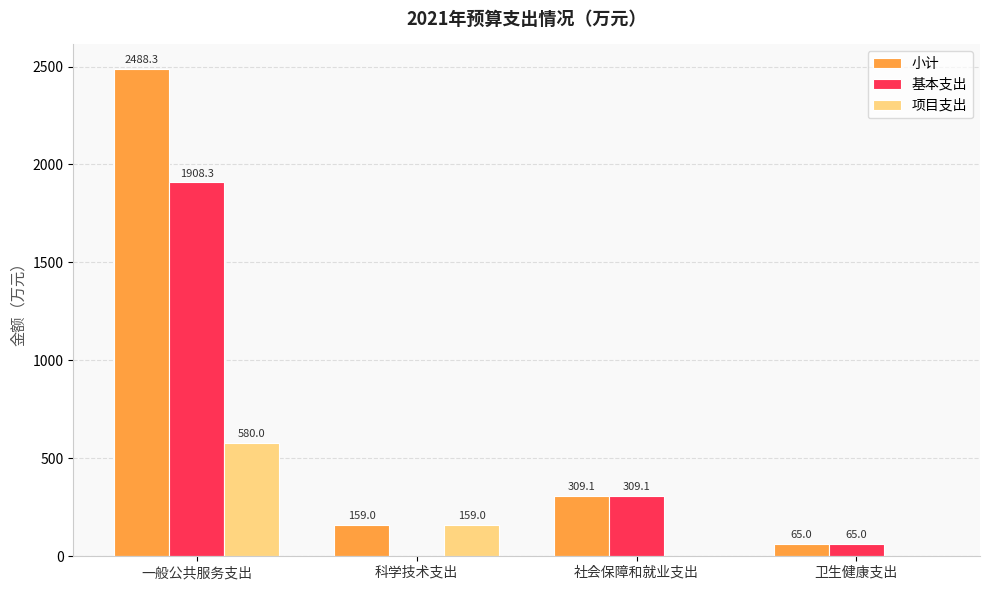

What is the maximum value for 基本支出?

1908.3